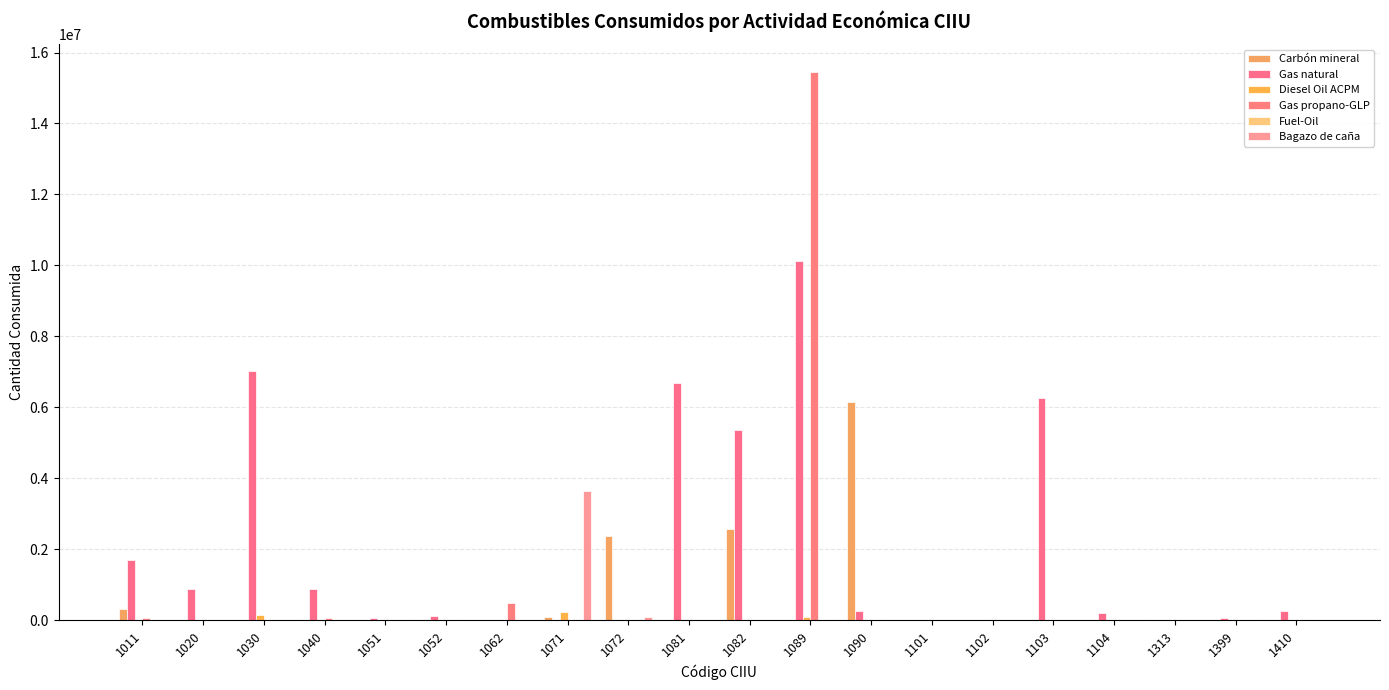

How many values in the Gas propano-GLP series exceed 0?

4